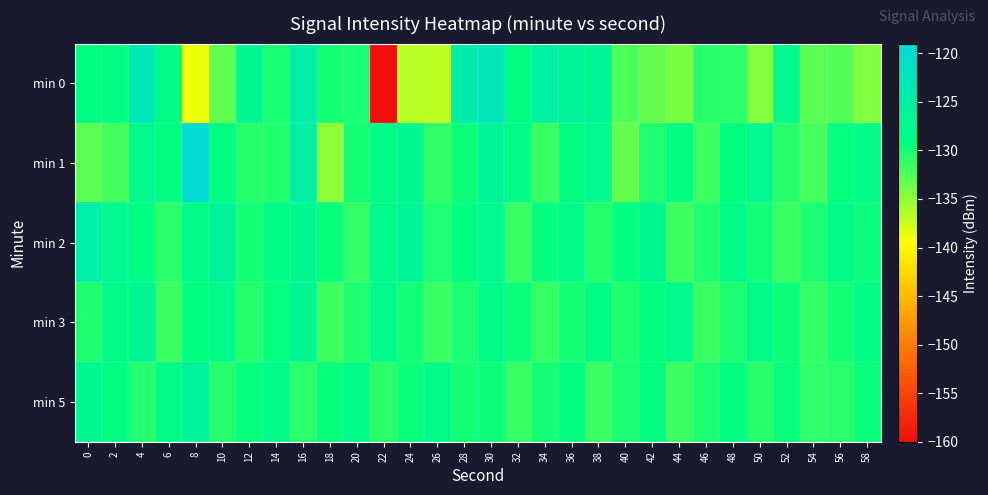

Reading left to right, transcribe all the data shown in this chart.

min 0: 0=-129.2	2=-129.2	4=-122.9	6=-128.6	8=-138.8	10=-133.1	12=-127.3	14=-130.2	16=-125.0	18=-130.2	20=-130.3	22=-159.7	24=-136.7	26=-136.7	28=-124.2	30=-122.7	32=-128.9	34=-125.3	36=-126.5	38=-126.7	40=-132.3	42=-133.2	44=-134.1	46=-130.8	48=-130.9	50=-134.6	52=-127.5	54=-132.9	56=-132.6	58=-134.5
min 1: 0=-132.9	2=-131.9	4=-127.6	6=-128.9	8=-119.7	10=-129.0	12=-130.8	14=-130.6	16=-125.2	18=-134.9	20=-130.0	22=-128.5	24=-127.3	26=-131.2	28=-129.8	30=-126.4	32=-128.1	34=-131.5	36=-129.0	38=-127.8	40=-133.2	42=-130.5	44=-128.9	46=-131.7	48=-129.3	50=-127.6	52=-130.8	54=-132.1	56=-129.5	58=-128.3
min 2: 0=-125.0	2=-127.5	4=-129.2	6=-131.0	8=-128.5	10=-126.3	12=-130.1	14=-128.8	16=-127.4	18=-129.6	20=-131.3	22=-128.0	24=-126.7	26=-130.4	28=-129.1	30=-127.8	32=-131.5	34=-129.3	36=-128.0	38=-130.7	40=-129.4	42=-127.1	44=-131.8	46=-130.5	48=-128.2	50=-129.9	52=-131.6	54=-130.3	56=-128.0	58=-129.7
min 3: 0=-130.5	2=-128.2	4=-126.9	6=-131.6	8=-129.3	10=-128.0	12=-130.7	14=-129.4	16=-127.1	18=-131.8	20=-130.5	22=-128.2	24=-129.9	26=-131.6	28=-130.3	30=-128.0	32=-129.7	34=-131.4	36=-130.1	38=-128.8	40=-130.5	42=-129.2	44=-127.9	46=-131.6	48=-130.3	50=-128.0	52=-129.7	54=-131.4	56=-130.1	58=-128.8
min 5: 0=-127.3	2=-129.0	4=-130.7	6=-128.4	8=-126.1	10=-130.8	12=-129.5	14=-128.2	16=-130.9	18=-129.6	20=-128.3	22=-131.0	24=-129.7	26=-128.4	28=-130.1	30=-129.8	32=-131.5	34=-130.2	36=-128.9	38=-131.6	40=-130.3	42=-129.0	44=-131.7	46=-130.4	48=-129.1	50=-130.8	52=-129.5	54=-131.2	56=-130.9	58=-129.6